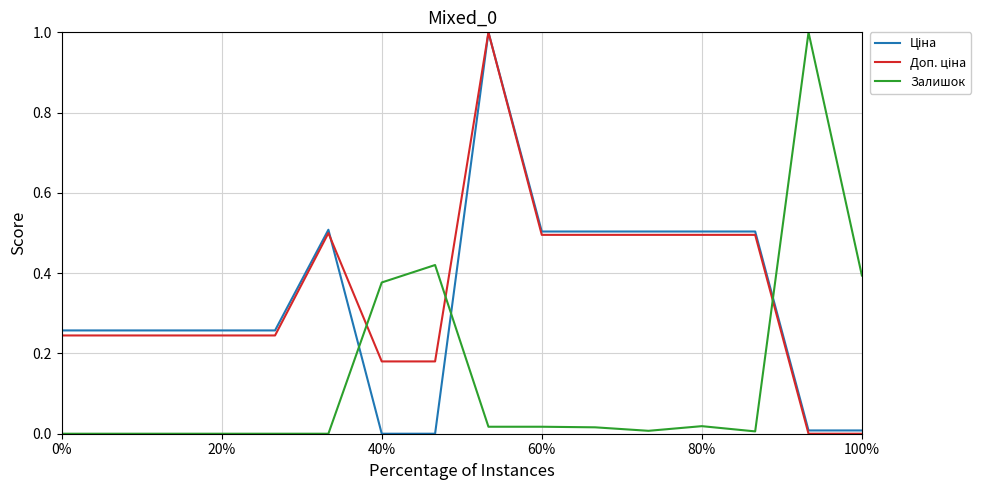

What is the maximum value shown in the chart?

1.0